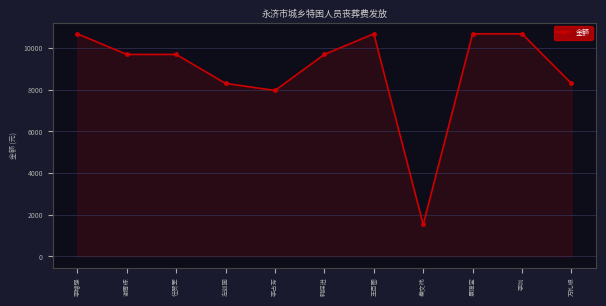

True or false: there are more than 0 points higher than both neighbors.

True